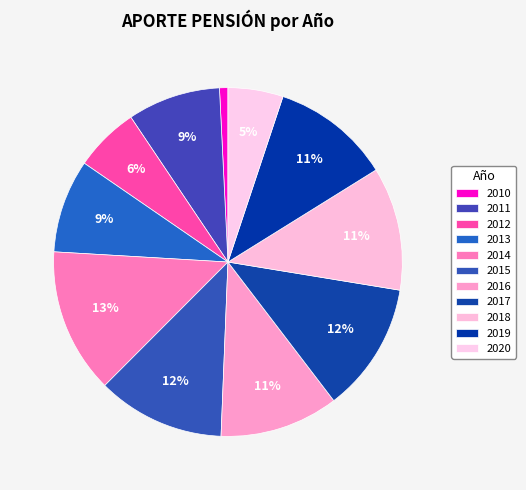

How many segments does this pie chart have?

11